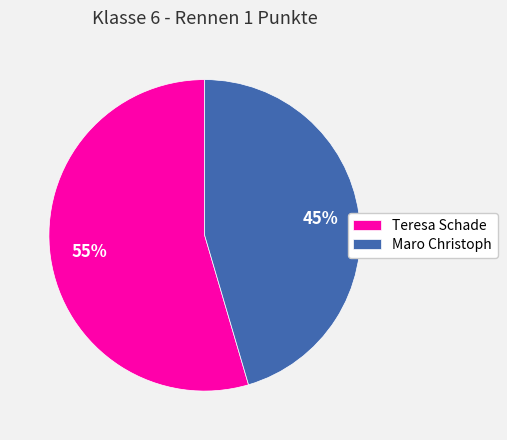

Between Maro Christoph and Teresa Schade, which is larger?

Teresa Schade